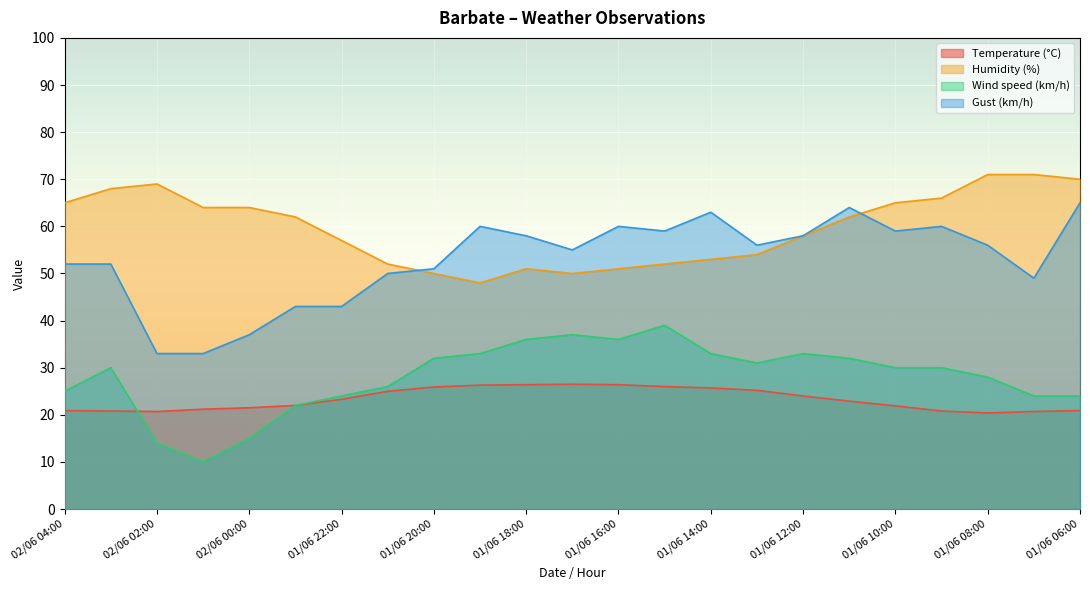

What is the sum of the Wind speed (km/h) values at 01/06 16:00 and 01/06 12:00?

69.0